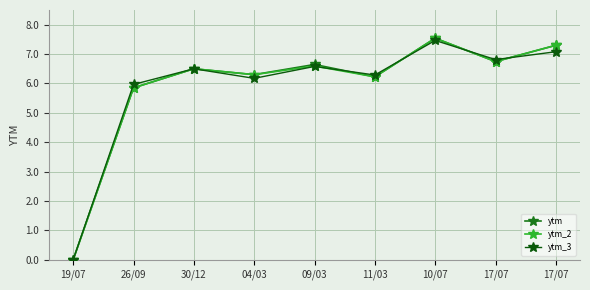

How many values in the ytm series are below 6?

2